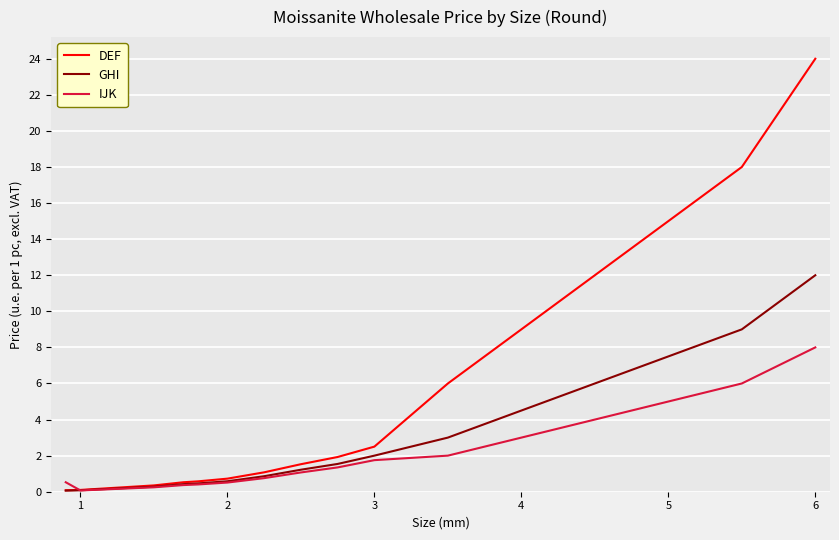

Which series has the largest range (max minus min)?

DEF